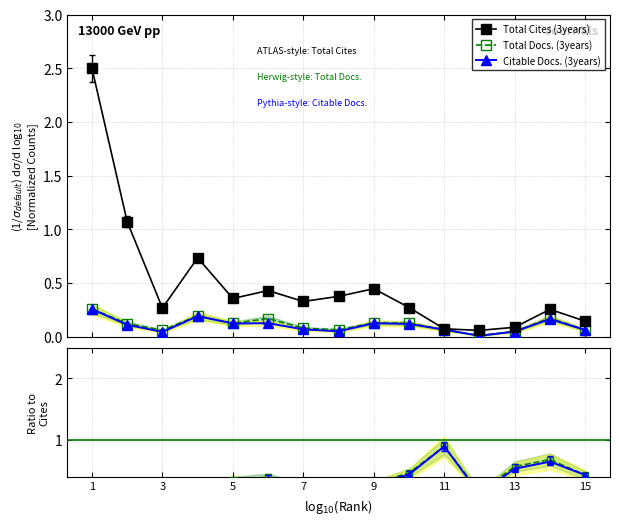

What are all the series names shown in the legend?

Total Cites (3years), Total Docs. (3years), Citable Docs. (3years)